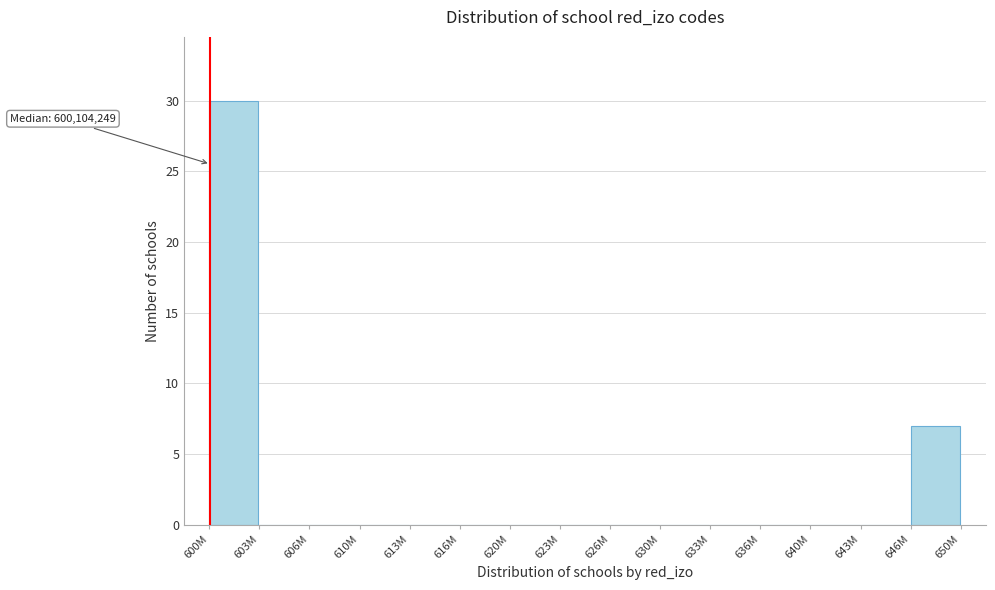

Reading left to right, what are all the values shown in this chart?

600M=30	603M=0	606M=0	610M=0	613M=0	616M=0	620M=0	623M=0	626M=0	630M=0	633M=0	636M=0	640M=0	643M=0	646M=7